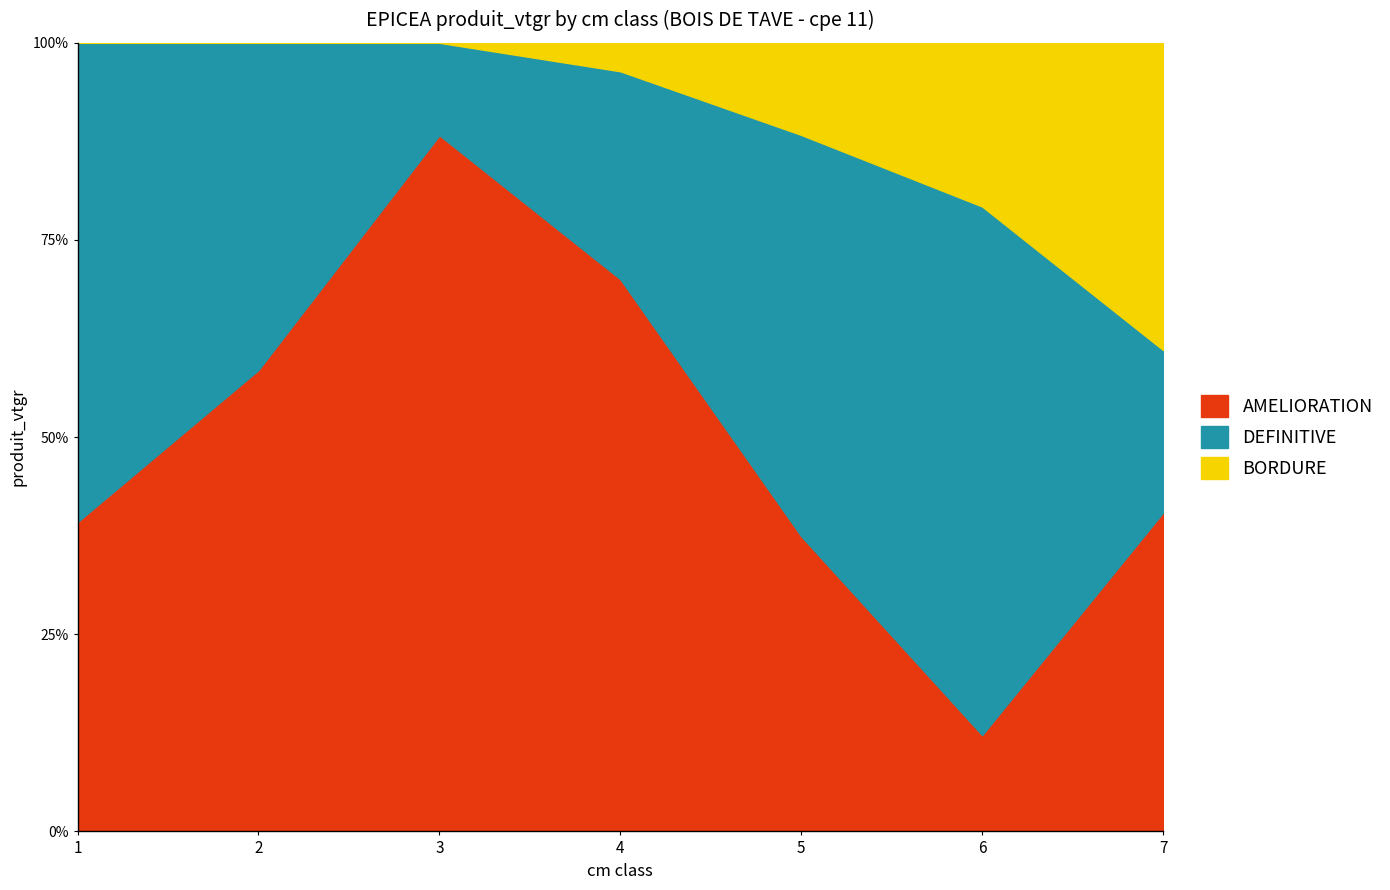

The value of AMELIORATION at 3 is 88.3. True or false?

True